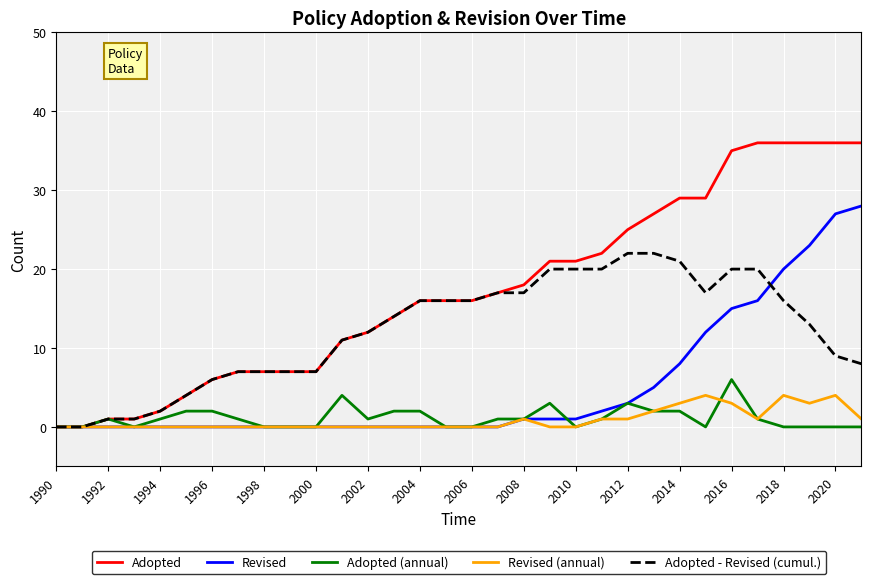

Reading left to right, list all the values displayed in this chart.

Adopted: 0	0	1	1	2	4	6	7	7	7	7	11	12	14	16	16	16	17	18	21	21	22	25	27	29	29	35	36	36	36	36	36
Revised: 0	0	0	0	0	0	0	0	0	0	0	0	0	0	0	0	0	0	1	1	1	2	3	5	8	12	15	16	20	23	27	28
Adopted (annual): 0	0	1	0	1	2	2	1	0	0	0	4	1	2	2	0	0	1	1	3	0	1	3	2	2	0	6	1	0	0	0	0
Revised (annual): 0	0	0	0	0	0	0	0	0	0	0	0	0	0	0	0	0	0	1	0	0	1	1	2	3	4	3	1	4	3	4	1
Adopted - Revised (cumul.): 0	0	1	1	2	4	6	7	7	7	7	11	12	14	16	16	16	17	17	20	20	20	22	22	21	17	20	20	16	13	9	8